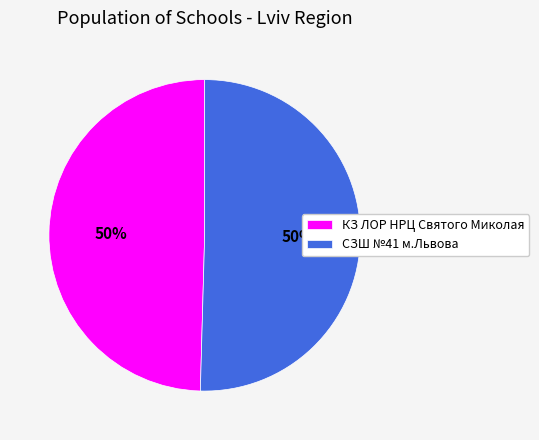

To the nearest percent, what portion does КЗ ЛОР НРЦ Святого Миколая represent?

50%